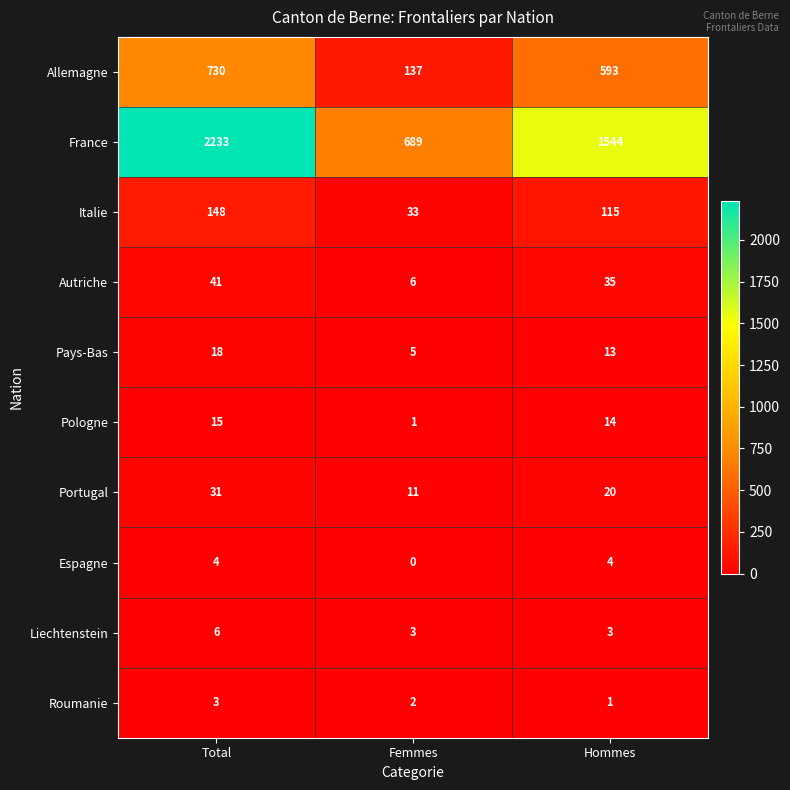

How many Espagne values are between 0 and 4?

3